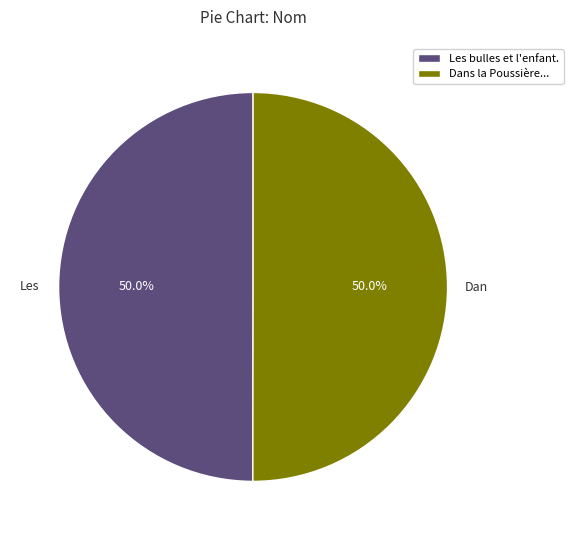

What is the ratio of the value at Les bulles et l'enfant. to the value at Dans la Poussière...?

1.0